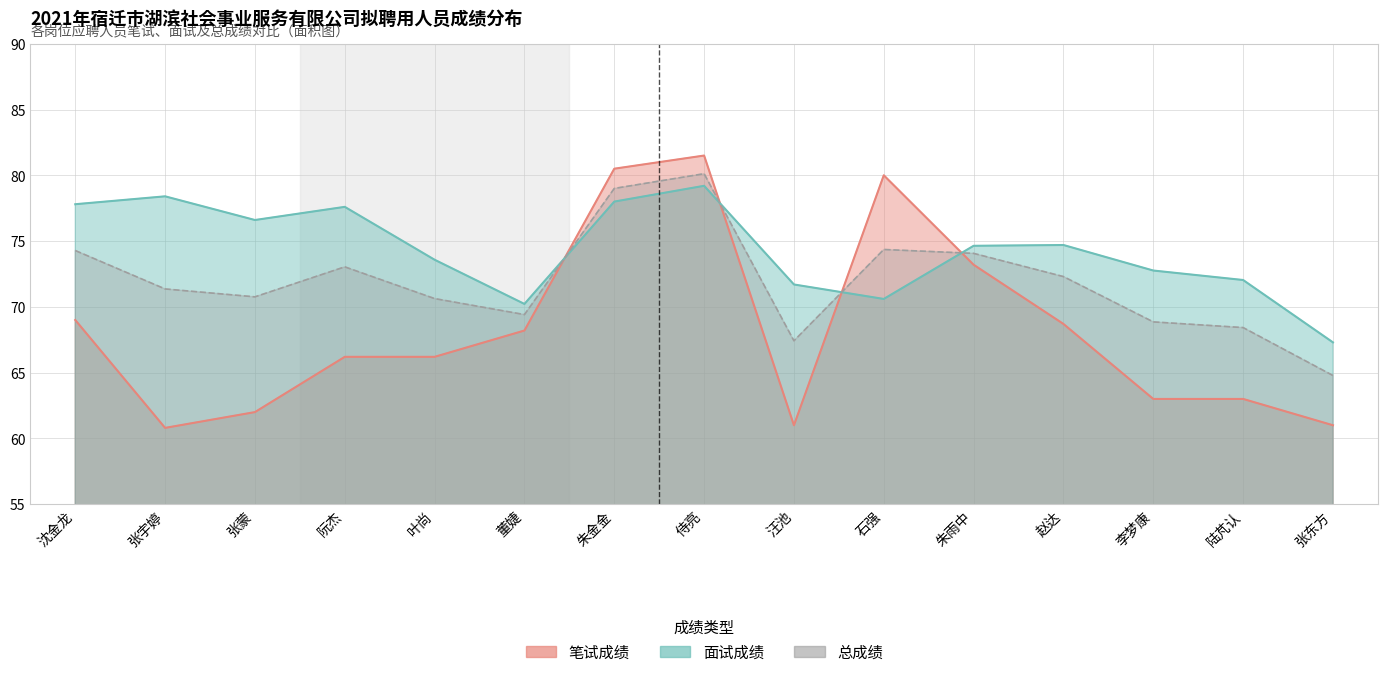

How many values in the 总成绩 series exceed 71?

8